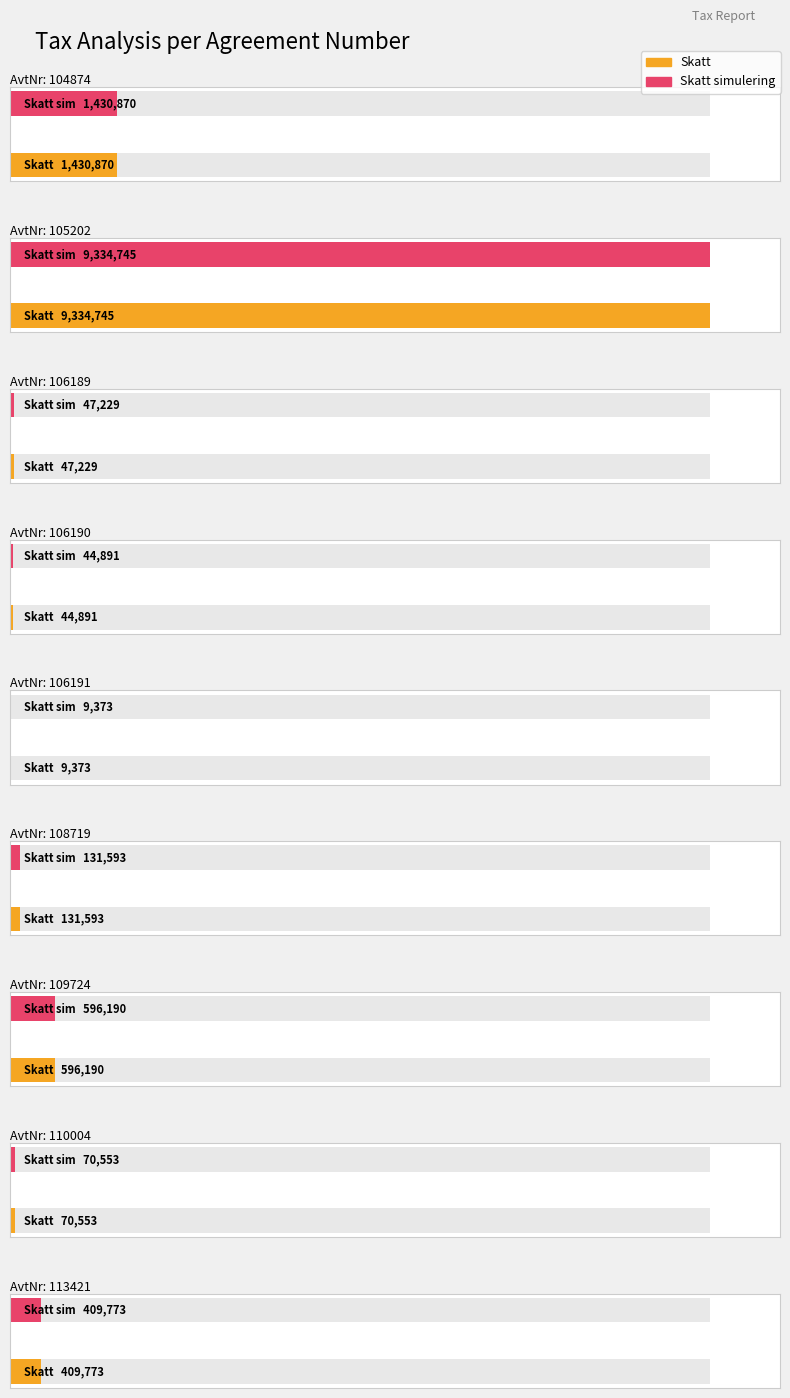

How many bars are there in each group?

2